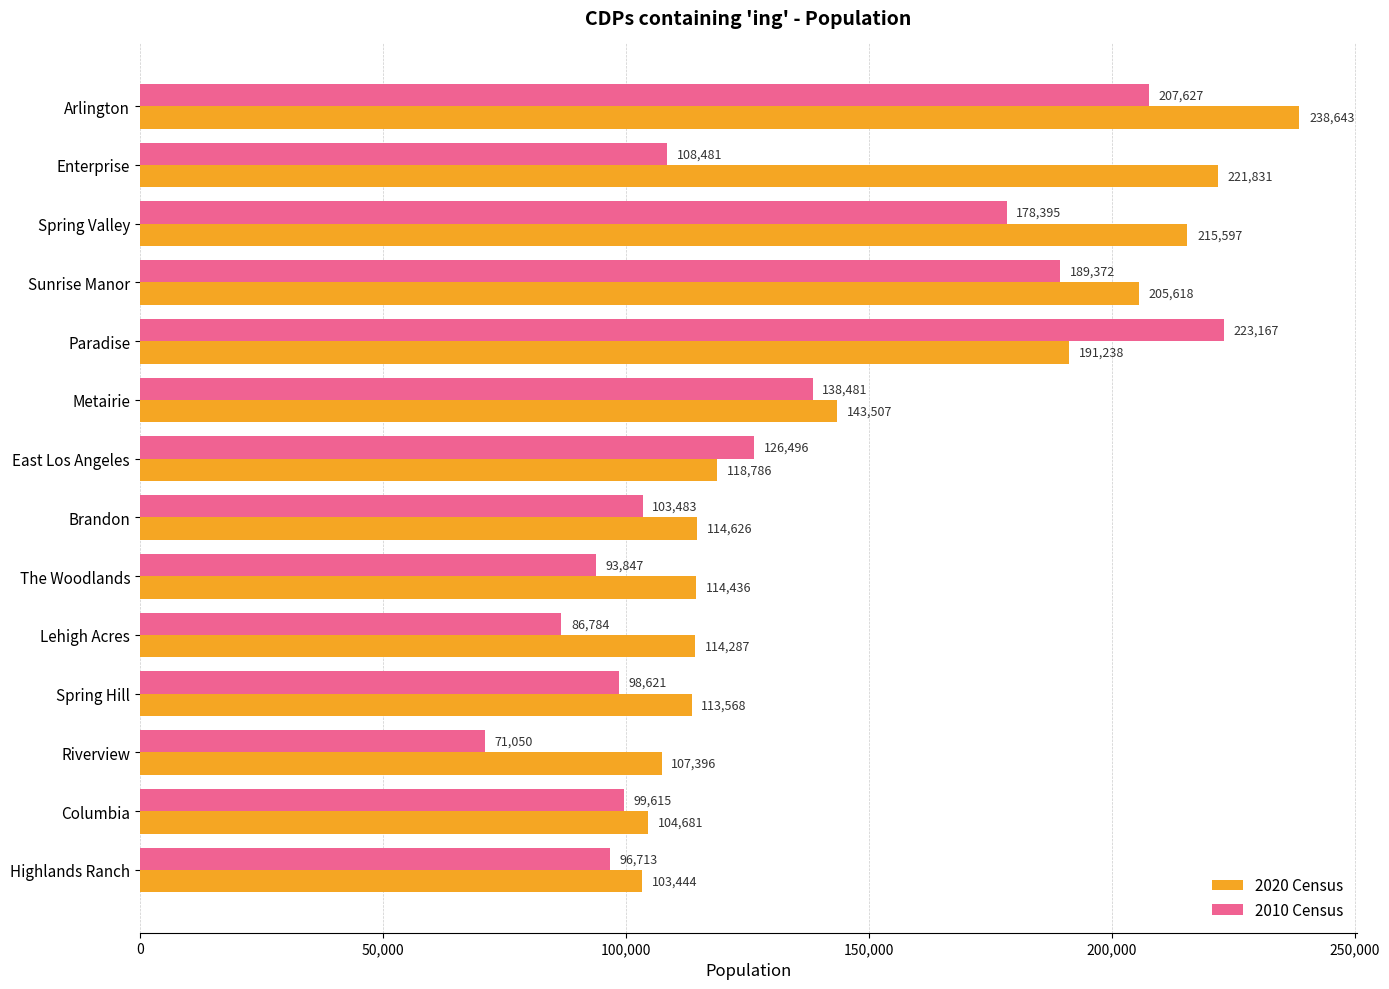

True or false: 2020 Census has a value of 174200 at Highlands Ranch.

False